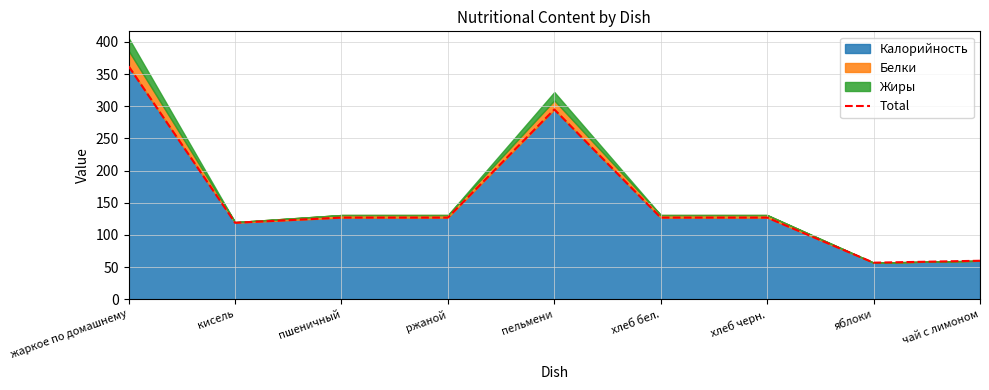

Reading right to left, list all the values displayed in this chart.

60	57	127	127	295	127	127	119	362